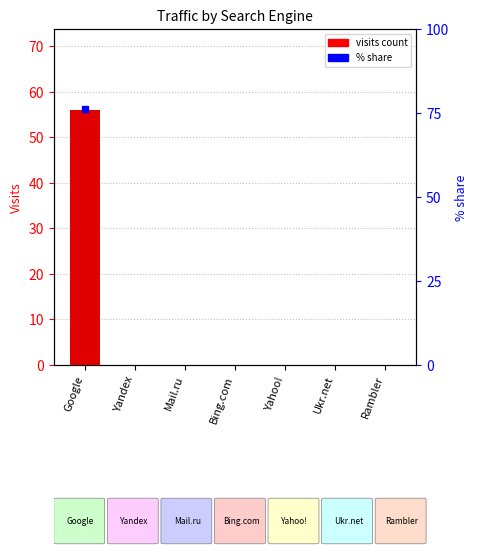

List the labels in order of value, largest first.

Google, Yandex, Mail.ru, Bing.com, Yahoo!, Ukr.net, Rambler